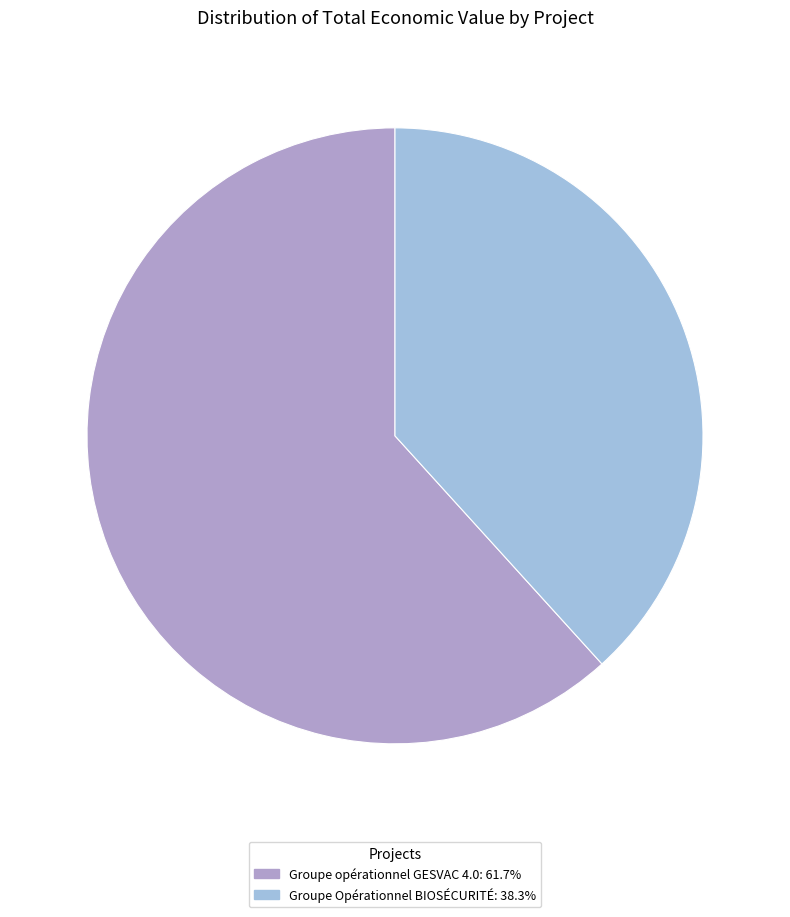

True or false: Groupe opérationnel GESVAC 4.0 accounts for 62% of the total.

True